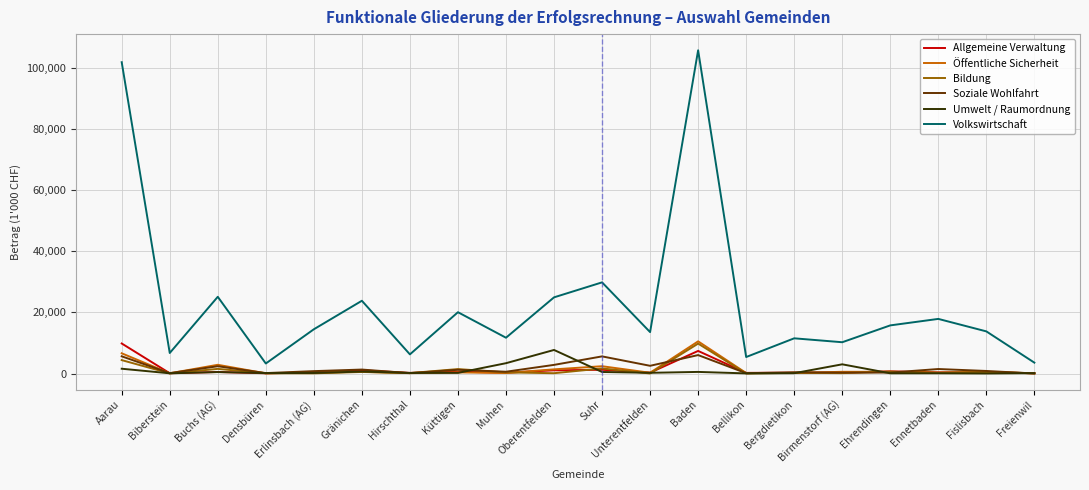

What is the maximum value for Soziale Wohlfahrt?

6020.3